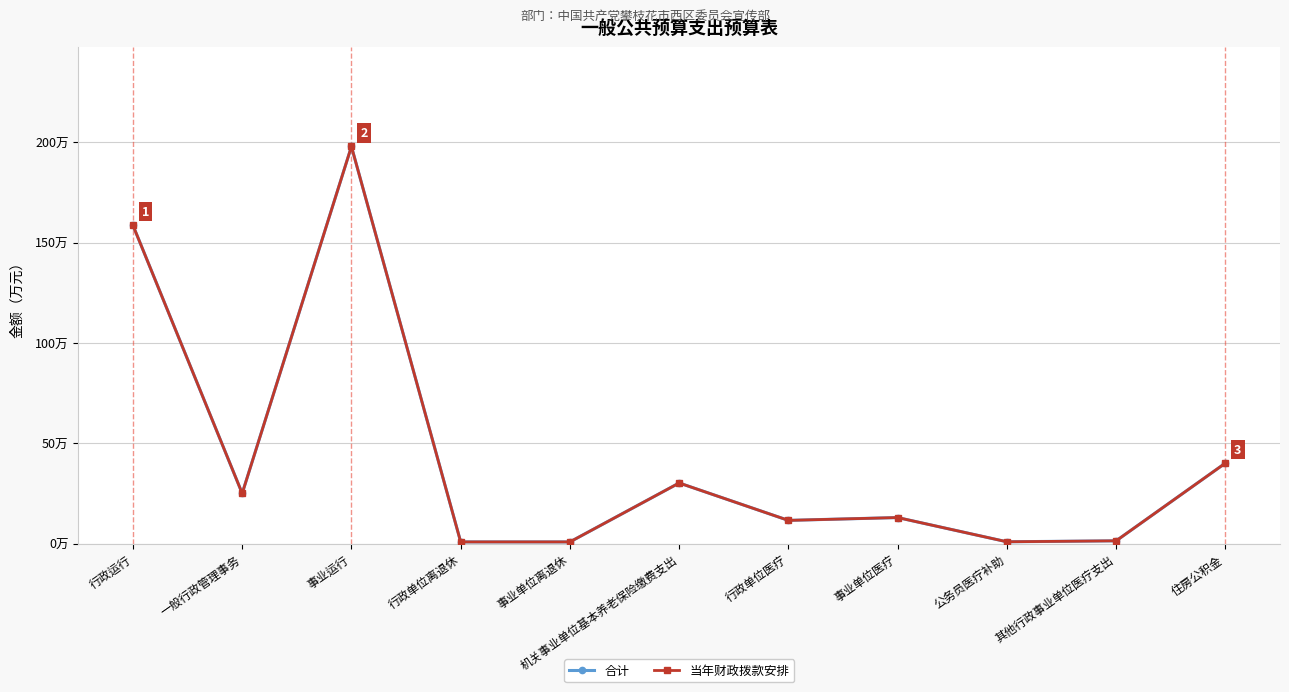

Rank the series by their maximum value, from highest to lowest.

合计, 当年财政拨款安排